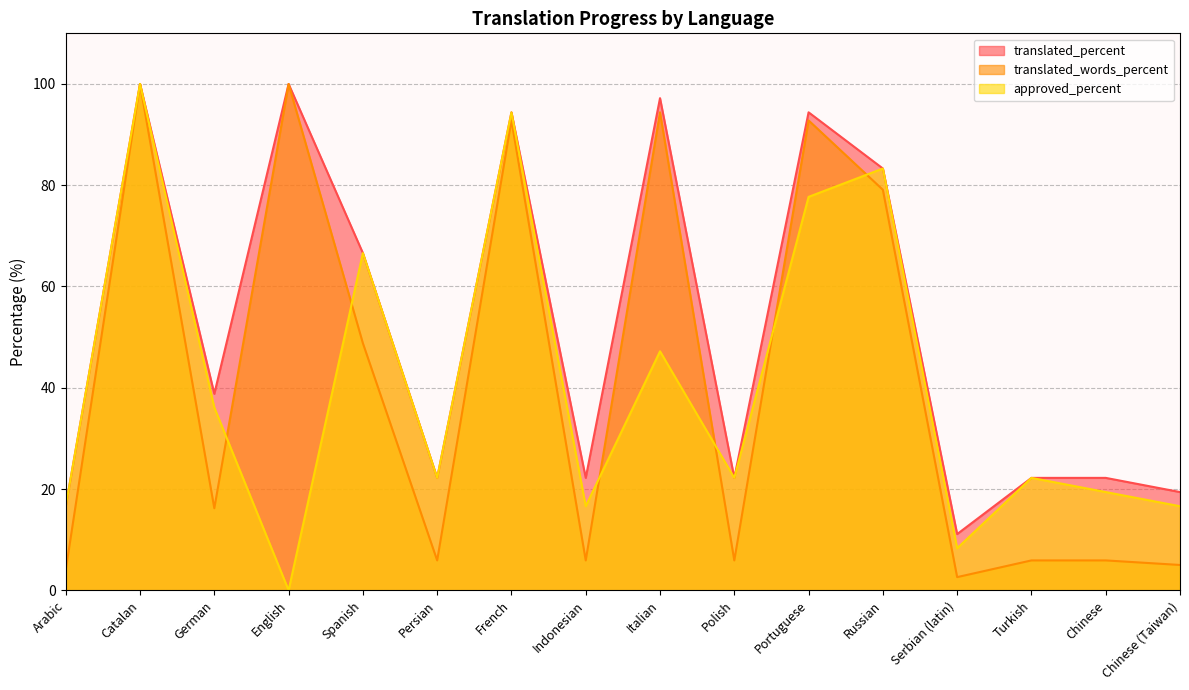

At which category is the sum across all series the highest?

Catalan